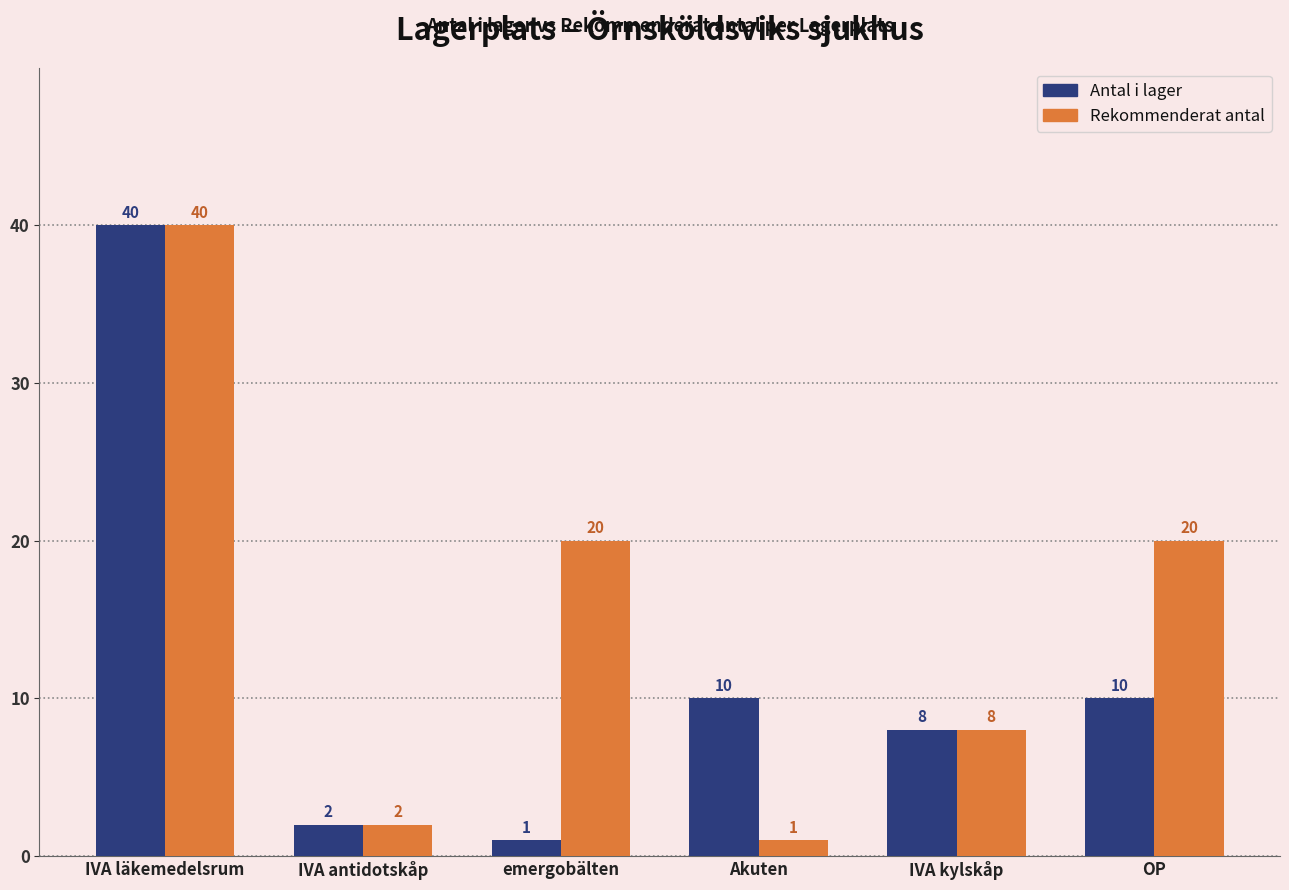

Reading left to right, transcribe all the data shown in this chart.

Antal i lager: IVA läkemedelsrum=40	IVA antidotskåp=2	emergobälten=1	Akuten=10	IVA kylskåp=8	OP=10
Rekommenderat antal: IVA läkemedelsrum=40	IVA antidotskåp=2	emergobälten=20	Akuten=1	IVA kylskåp=8	OP=20